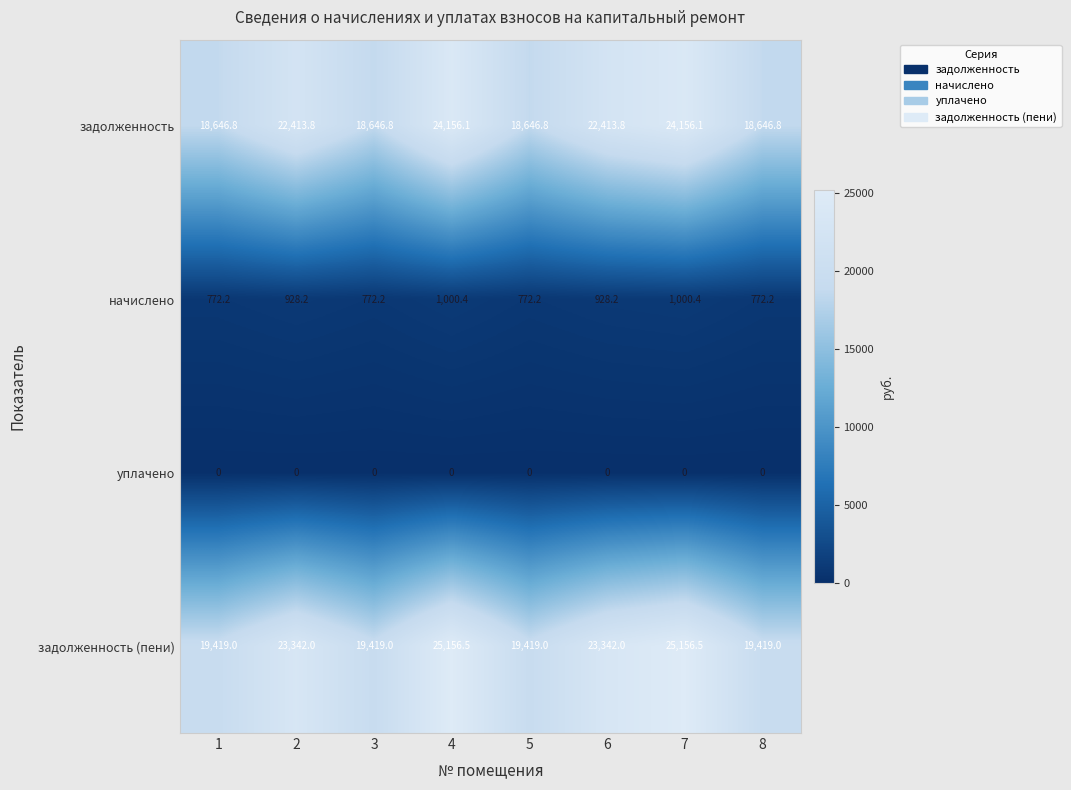

What is the difference between the second highest and second lowest values in the задолженность series?

5509.3